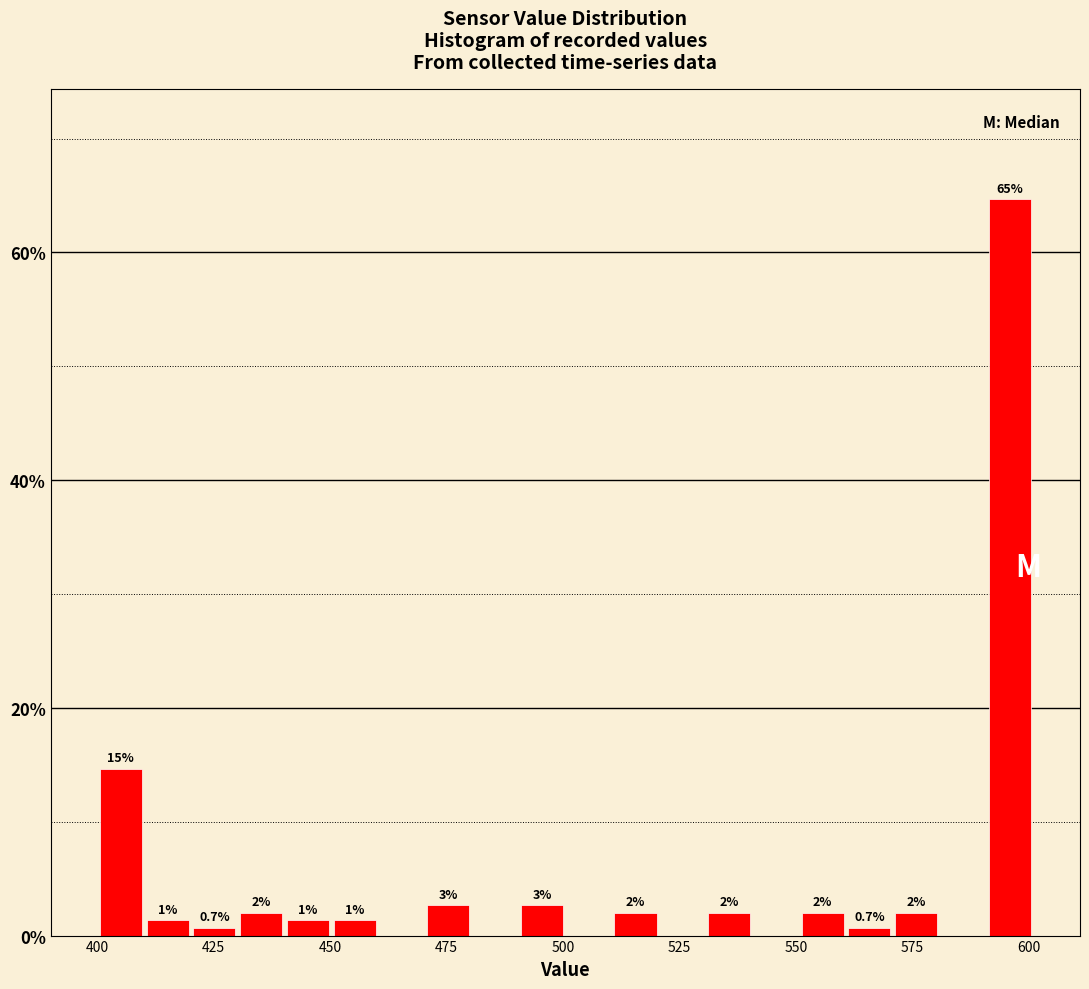

Around what value on the x-axis is the tallest bar? Give the approximate position of its centre, as read against the axis.

595